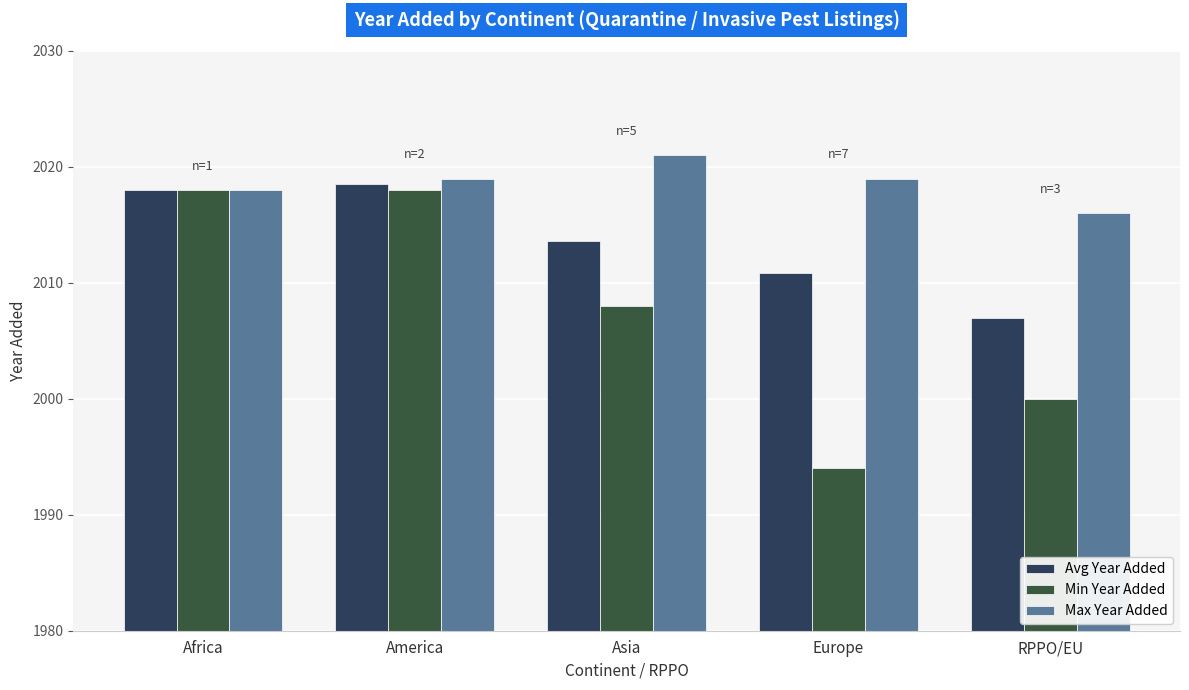

Reading left to right, list all the values displayed in this chart.

Avg Year Added: 2018.0	2018.5	2013.6	2010.9	2007.0
Min Year Added: 2018.0	2018.0	2008.0	1994.0	2000.0
Max Year Added: 2018.0	2019.0	2021.0	2019.0	2016.0